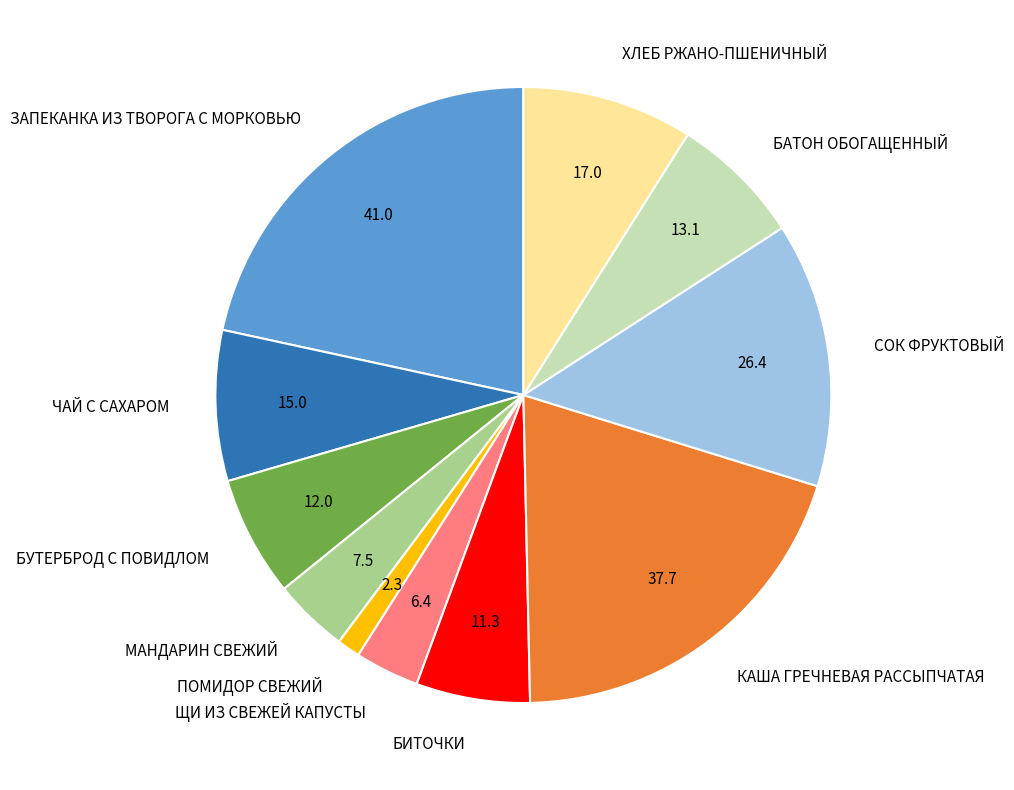

Is it true that ХЛЕБ РЖАНО-ПШЕНИЧНЫЙ is 19% of the pie?

False